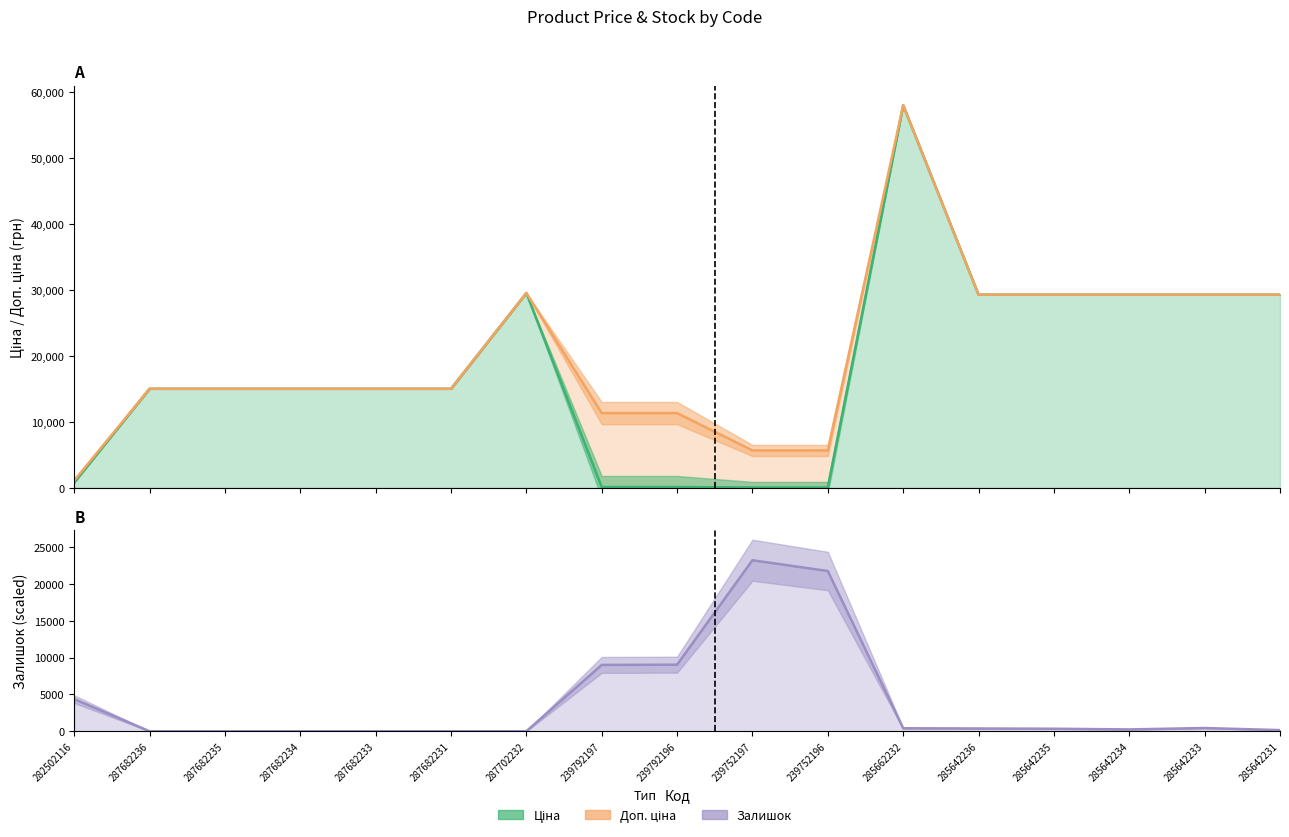

What is the difference between the second highest and minimum values in the Залишок series?

21750.3